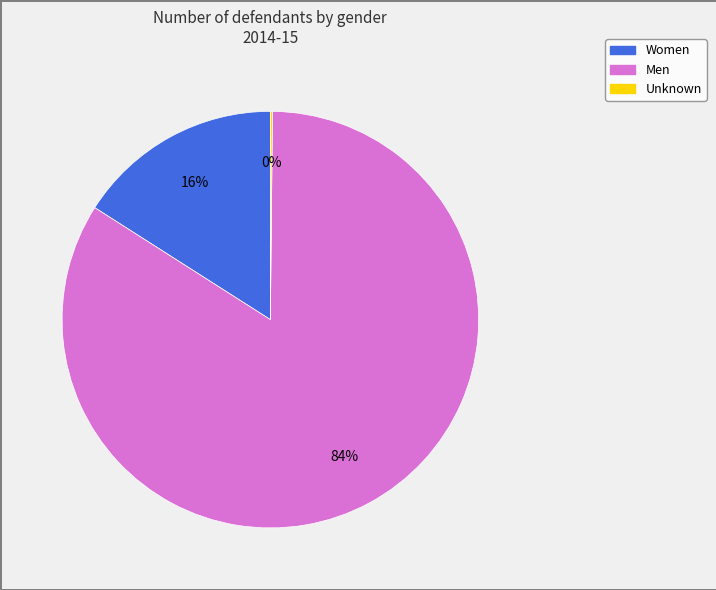

What is the ratio of the value at Women to the value at Men?

0.2